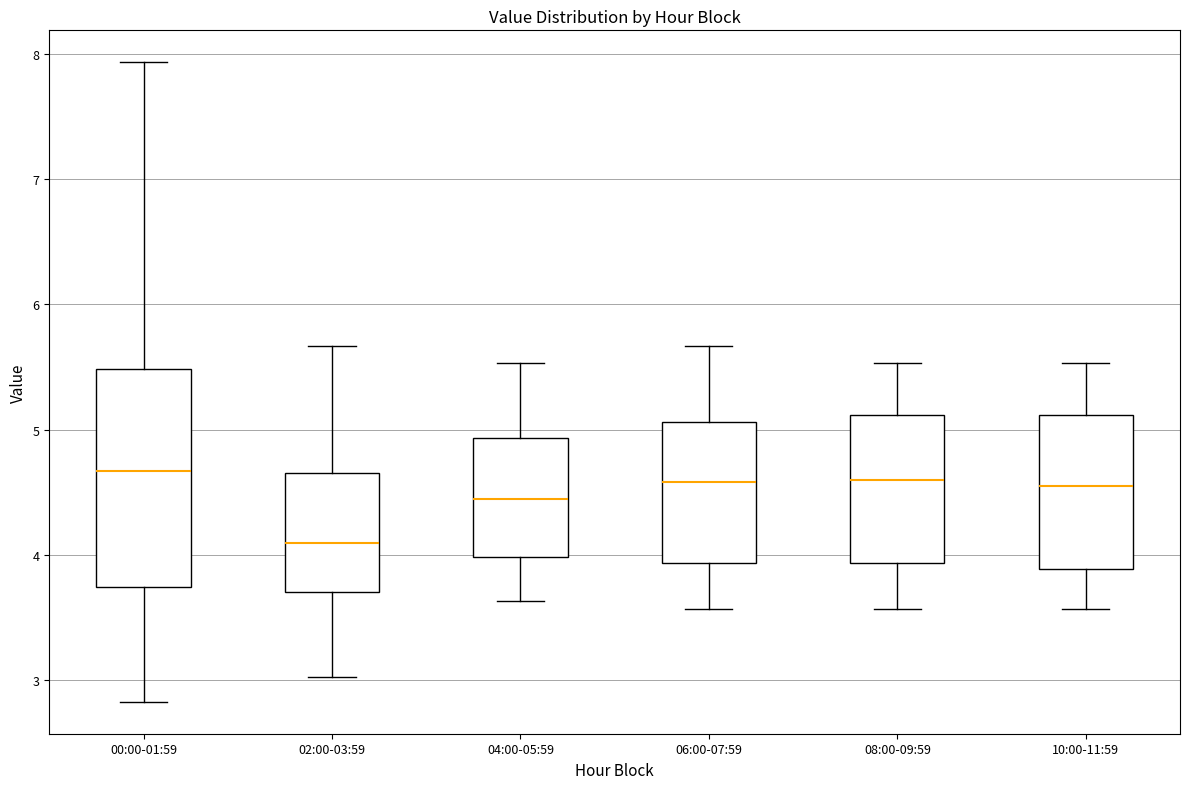

Reading left to right, transcribe this box plot: for each box, give where its median line is, the range the box spans, and where its two whiskers end, as read against the y-axis. The values are not printed on the chart, so give them approximately, as read against the axis.

00:00-01:59: median 4.7, box 3.7 to 5.5, whiskers 2.8 to 7.9
02:00-03:59: median 4.1, box 3.7 to 4.7, whiskers 3.0 to 5.7
04:00-05:59: median 4.5, box 4.0 to 4.9, whiskers 3.6 to 5.5
06:00-07:59: median 4.6, box 3.9 to 5.1, whiskers 3.6 to 5.7
08:00-09:59: median 4.6, box 3.9 to 5.1, whiskers 3.6 to 5.5
10:00-11:59: median 4.6, box 3.9 to 5.1, whiskers 3.6 to 5.5